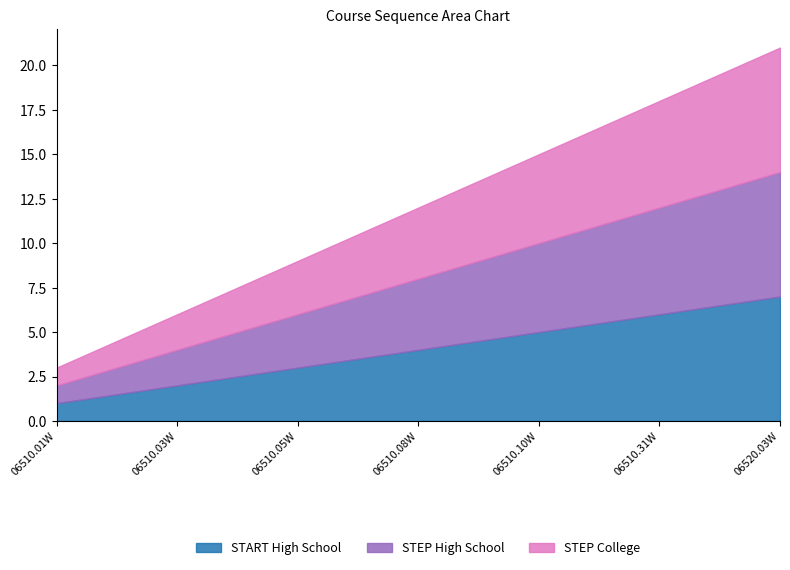

Does the chart have visible grid lines?

No